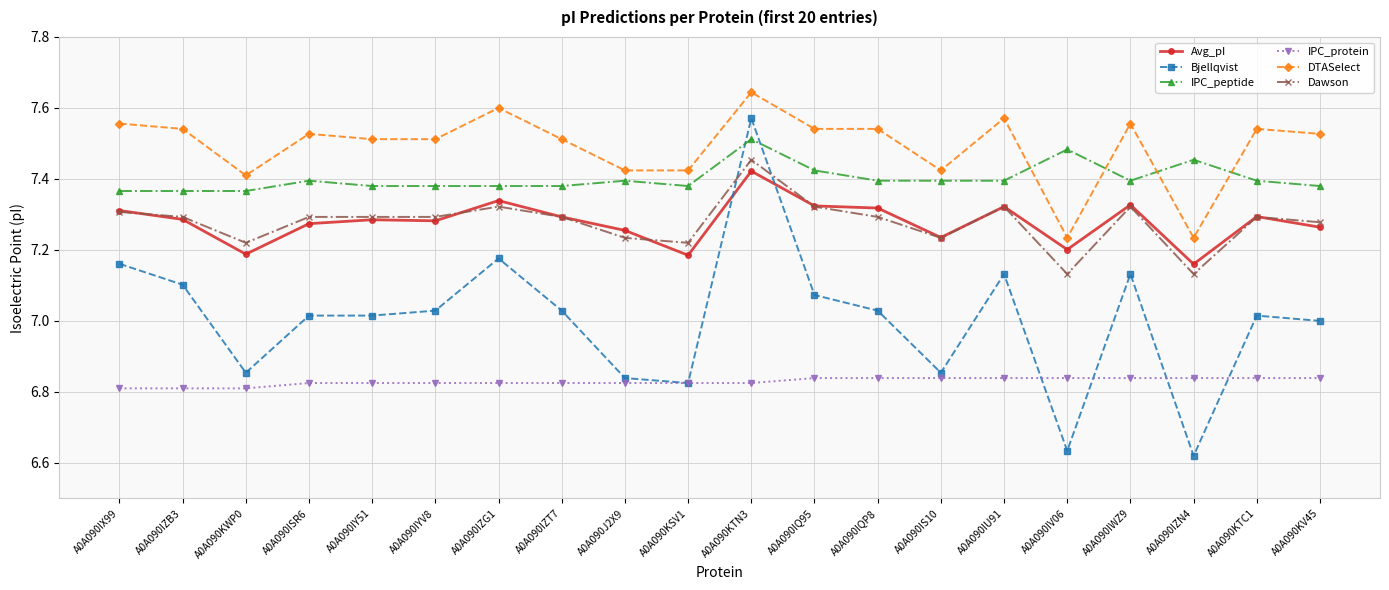

How many IPC_peptide values are between 7 and 8?

20